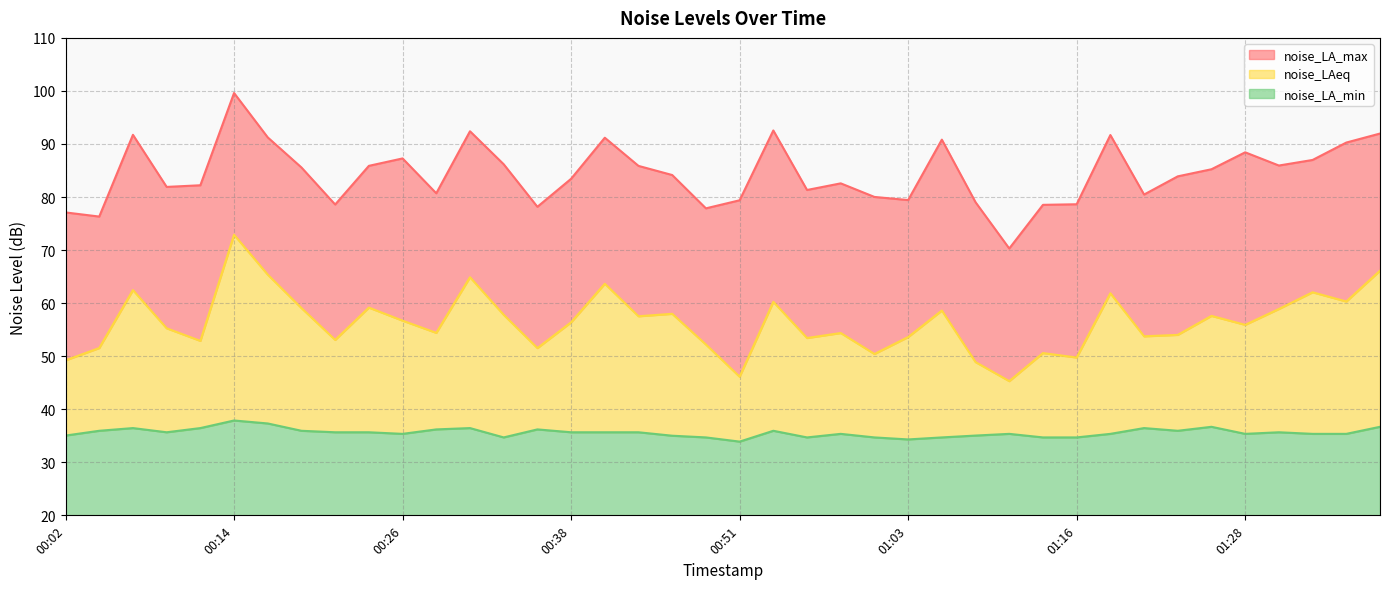

What is the value of the noise_LAeq point at the 6th from the left?

72.9